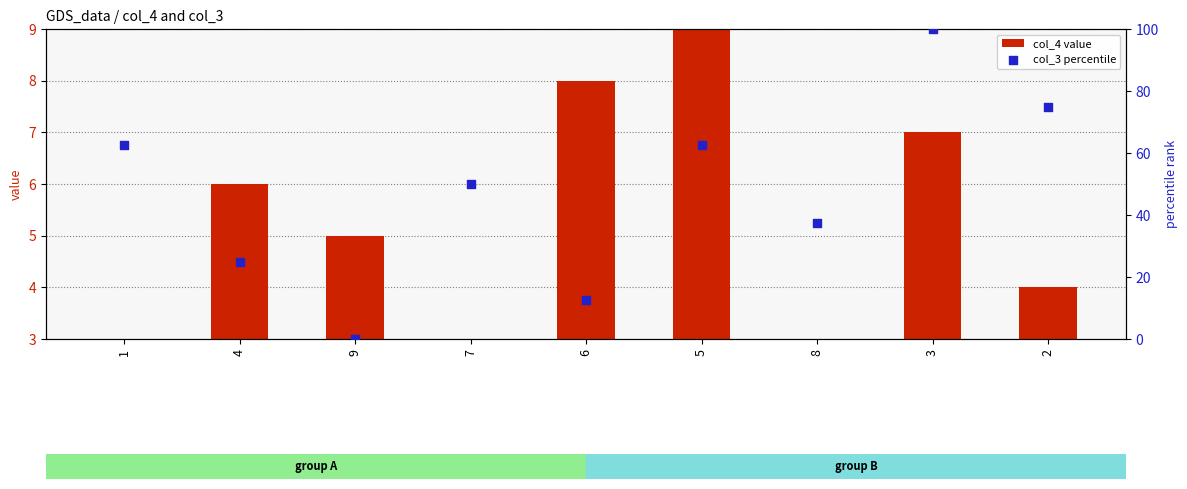

What is the total value across all series at 5?

71.5